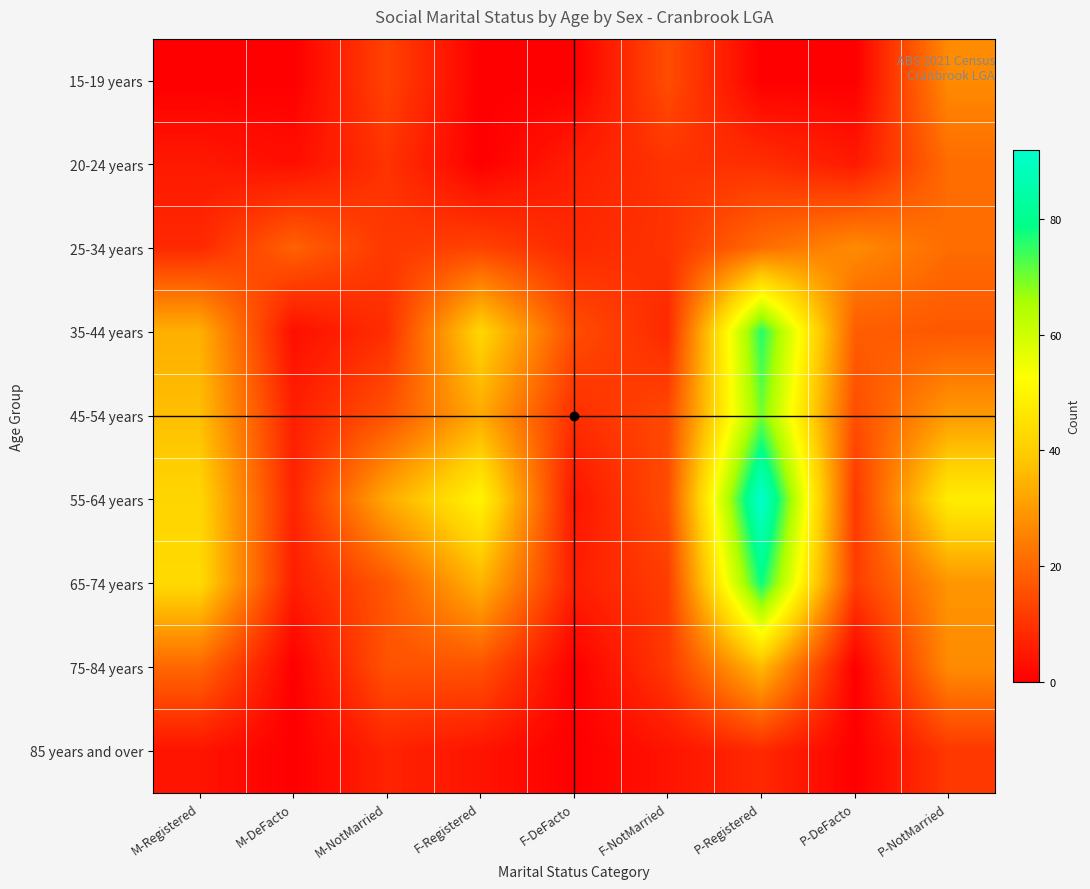

At P-DeFacto, list the series in order from largest to smallest.

25-34 years, 35-44 years, 45-54 years, 65-74 years, 55-64 years, 20-24 years, 15-19 years, 75-84 years, 85 years and over